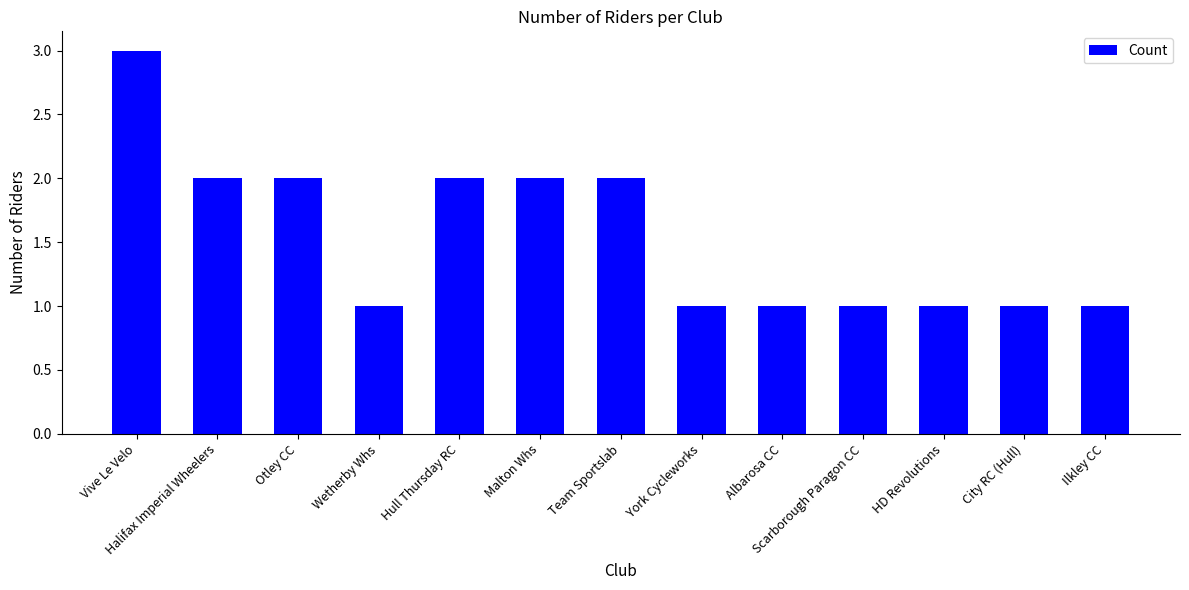

What is the sum of the values at Team Sportslab and Halifax Imperial Wheelers?

4